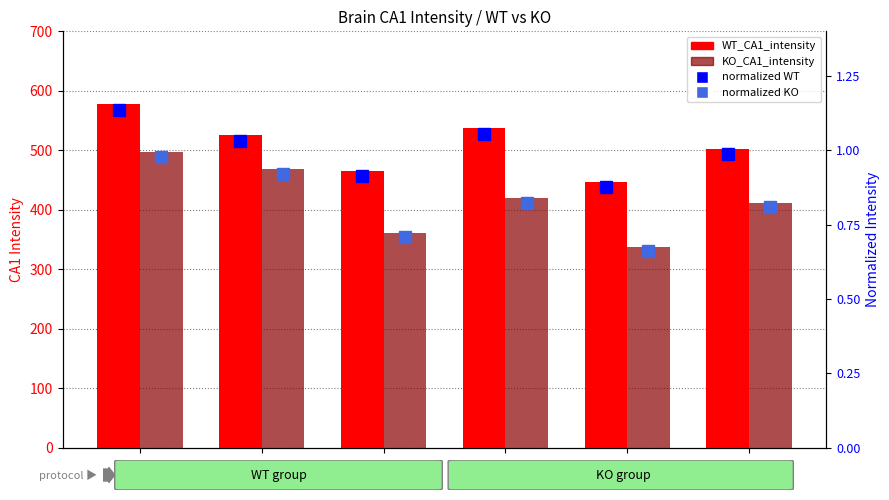

List the series in order of their peak value, highest first.

WT_CA1_intensity, KO_CA1_intensity, normalized WT, normalized KO